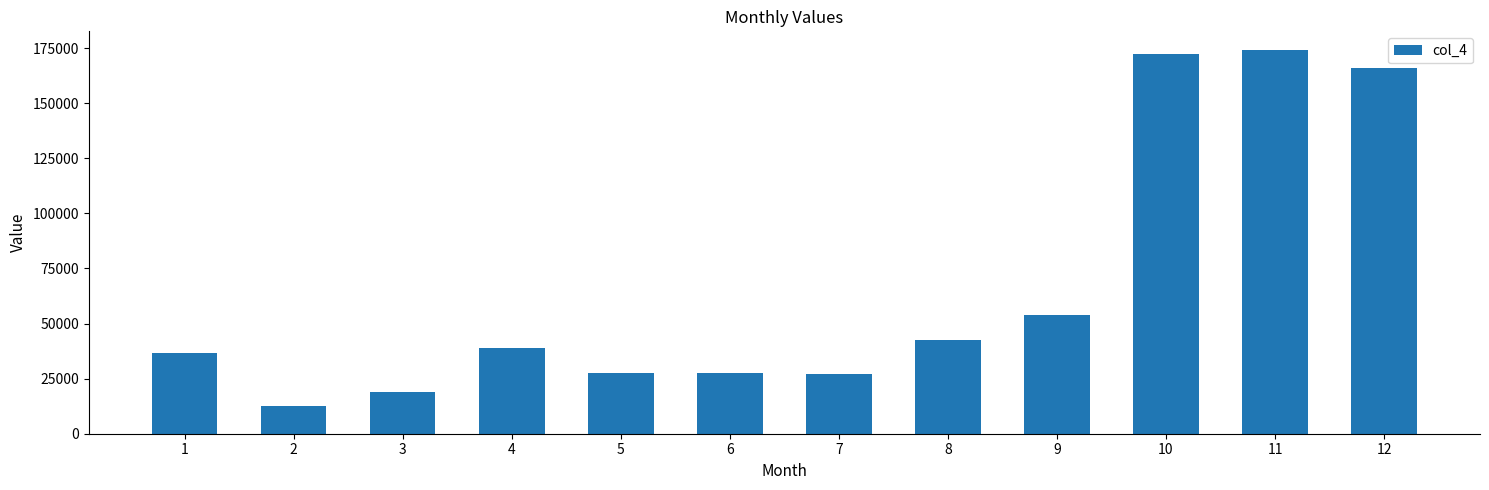

The value at 2 is 12754.8. True or false?

True